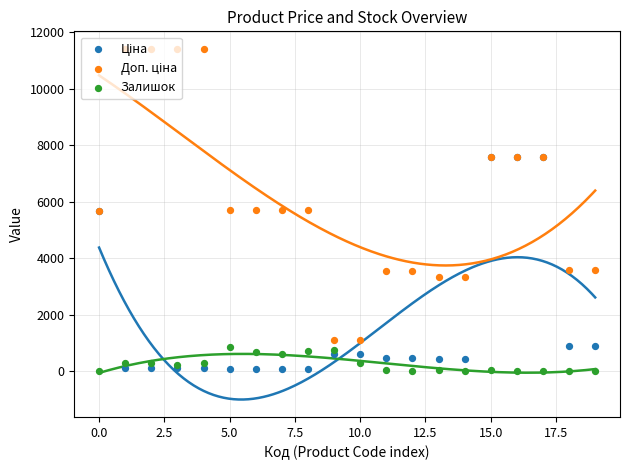

Which series contains the lowest Y value?

Залишок